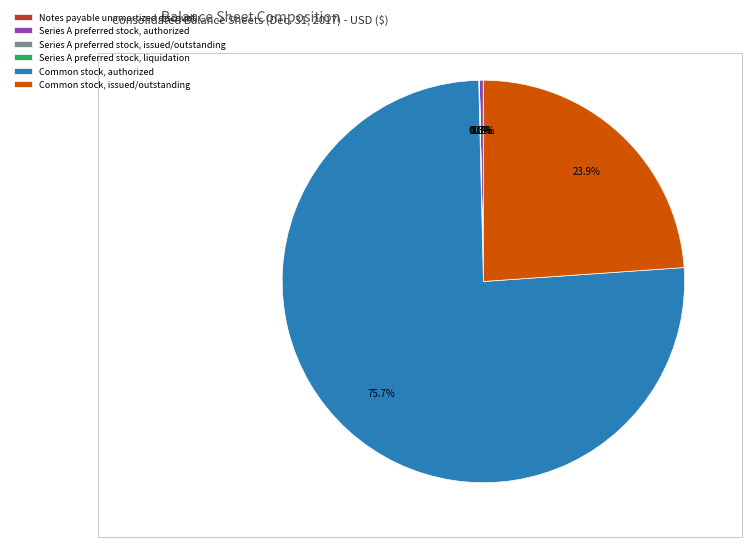

Do Common stock, authorized and Common stock, issued/outstanding together represent more than half of the pie?

Yes